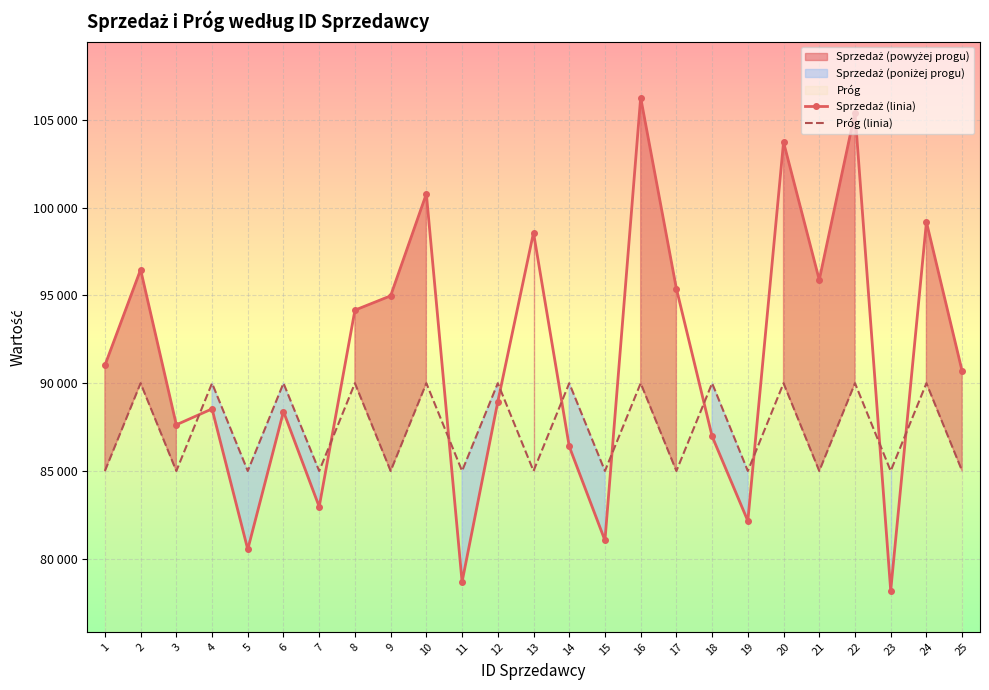

What is the greatest value displayed?

106272